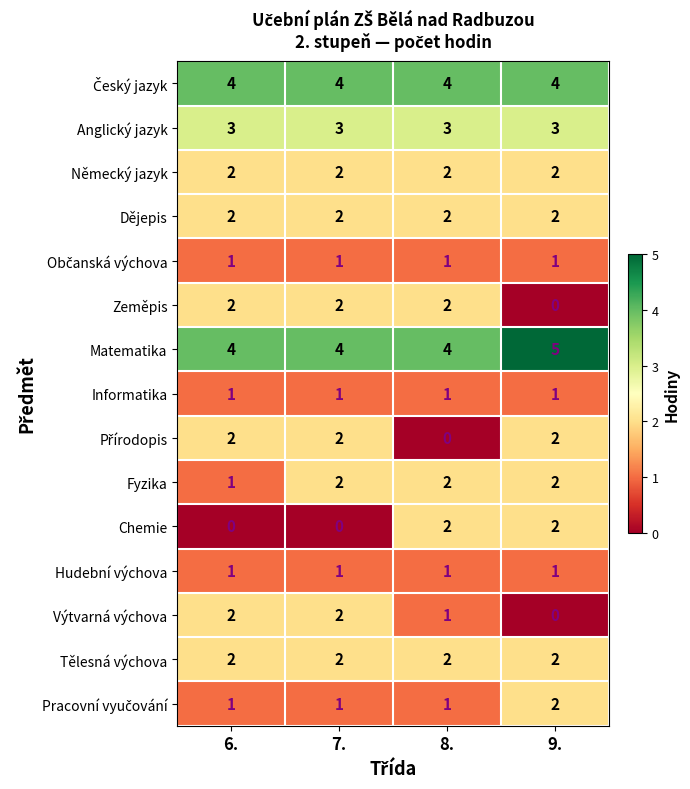

At which label is Fyzika closest to 1?

6.